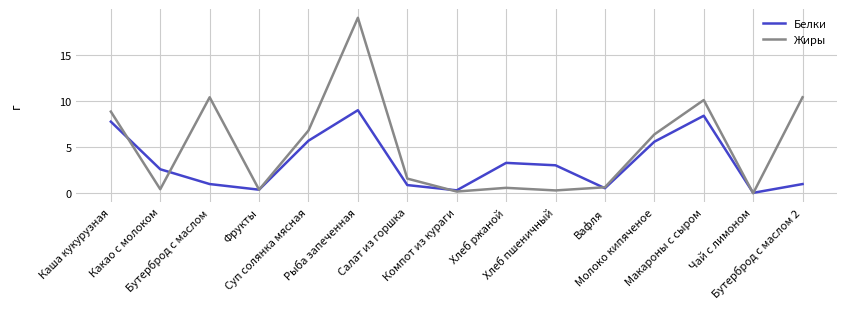

Where is the first local minimum for Жиры?

Какао с молоком